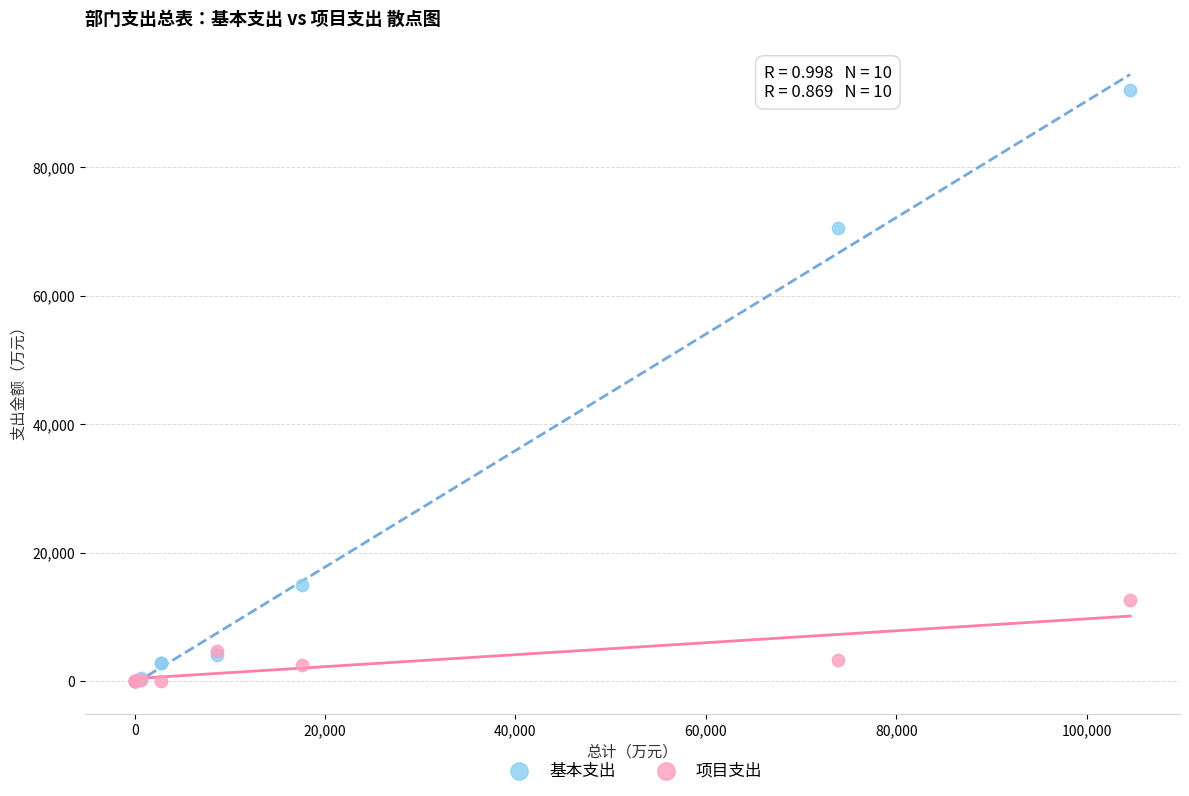

Which series contains the highest Y value?

基本支出